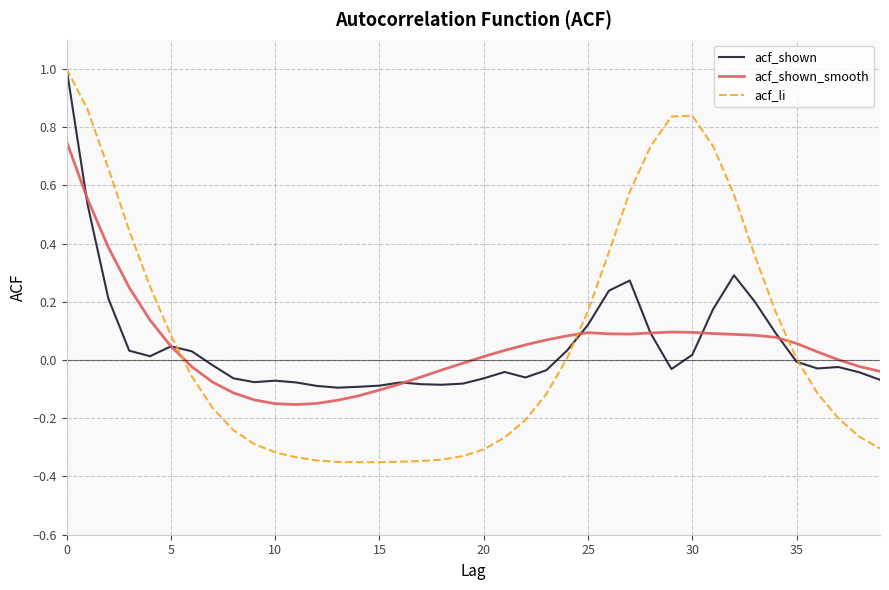

What is the greatest value displayed?

1.0